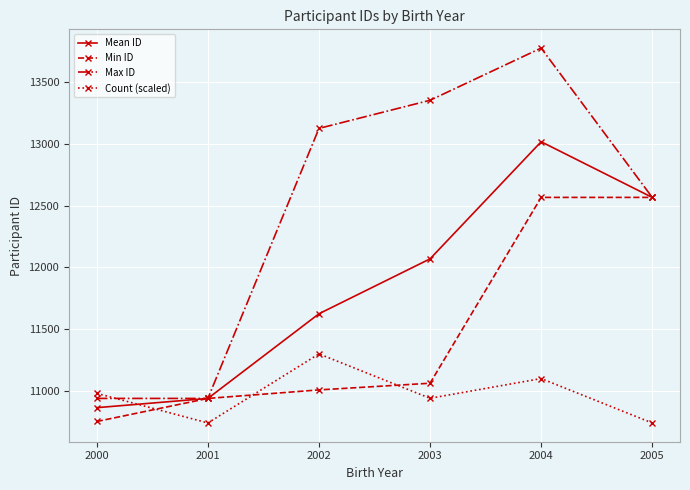

What is the value of the Max ID point at the 4th from the left?

13355